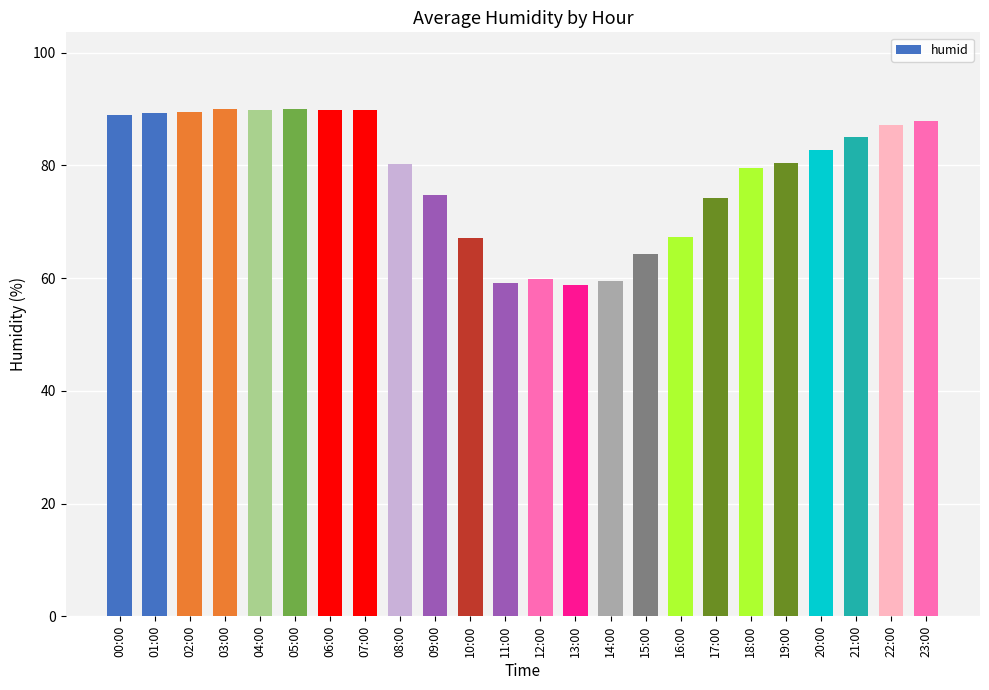

What is the smallest value displayed?

58.8